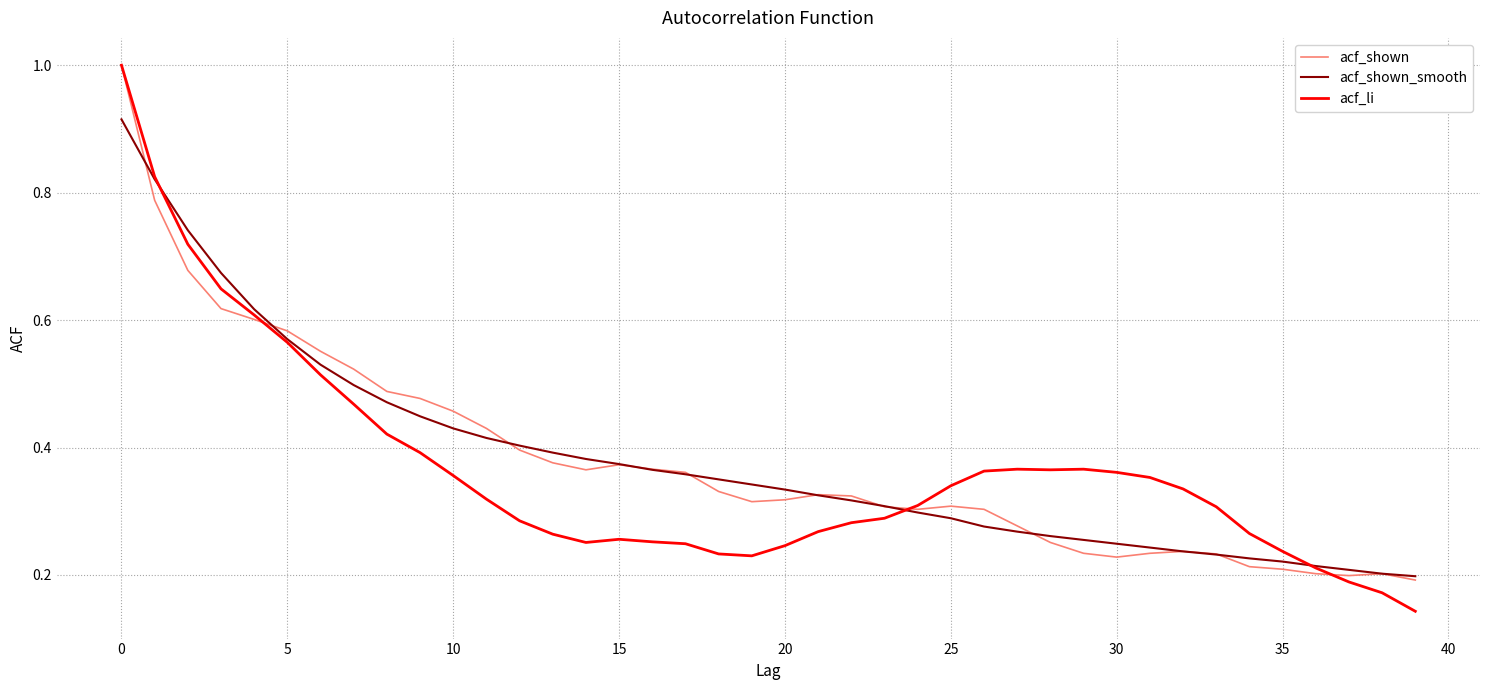

What is the greatest value displayed?

1.0